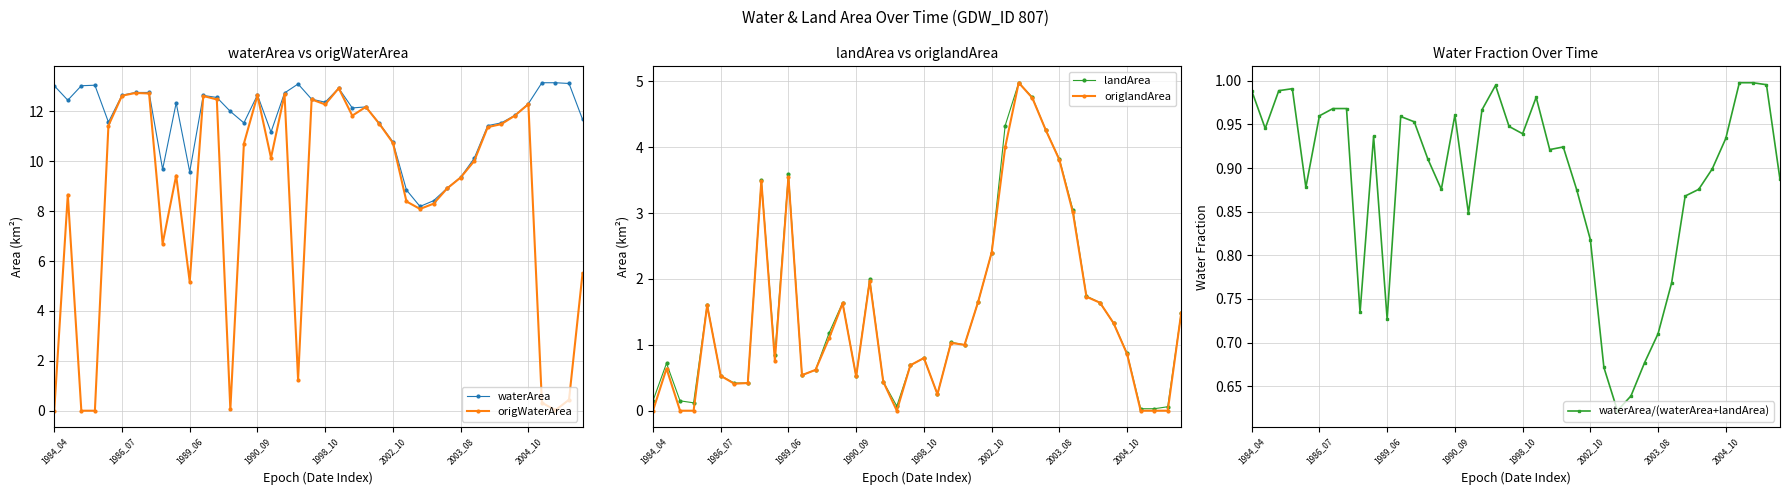

What is the average value of the landArea series?

1.5